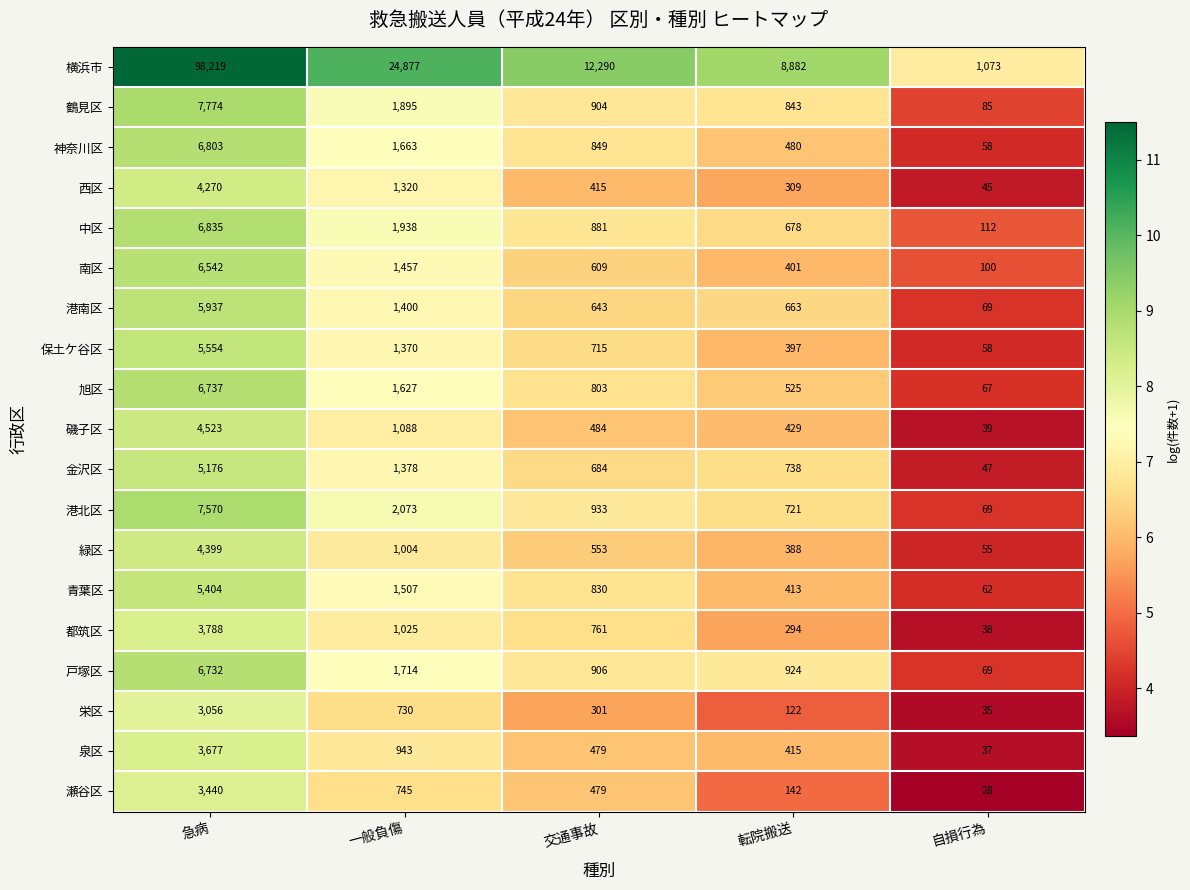

Rank the series by their maximum value, from highest to lowest.

横浜市, 鶴見区, 港北区, 中区, 神奈川区, 旭区, 戸塚区, 南区, 港南区, 保土ケ谷区, 青葉区, 金沢区, 磯子区, 緑区, 西区, 都筑区, 泉区, 瀬谷区, 栄区